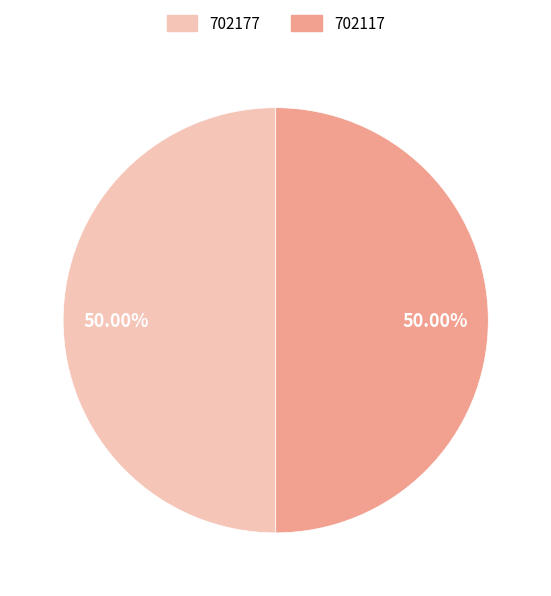

Combined, do 702117 and 702177 account for over 50%?

Yes